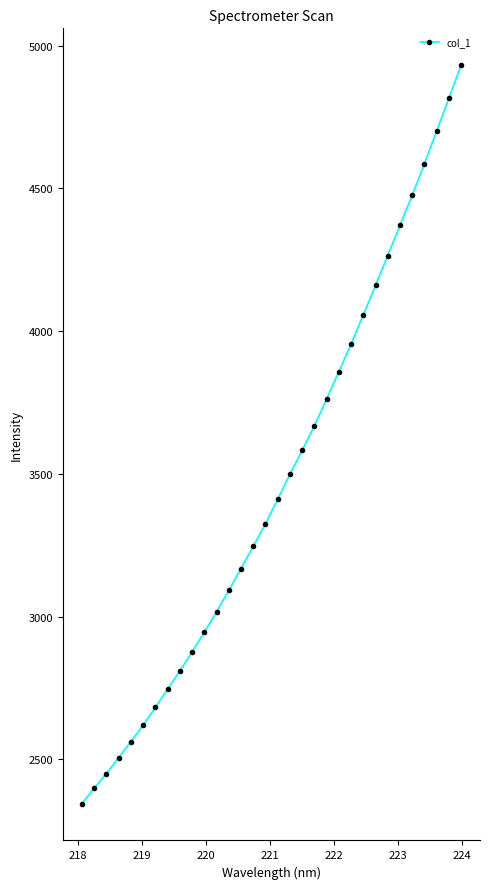

How many data points are less than 3412?

16